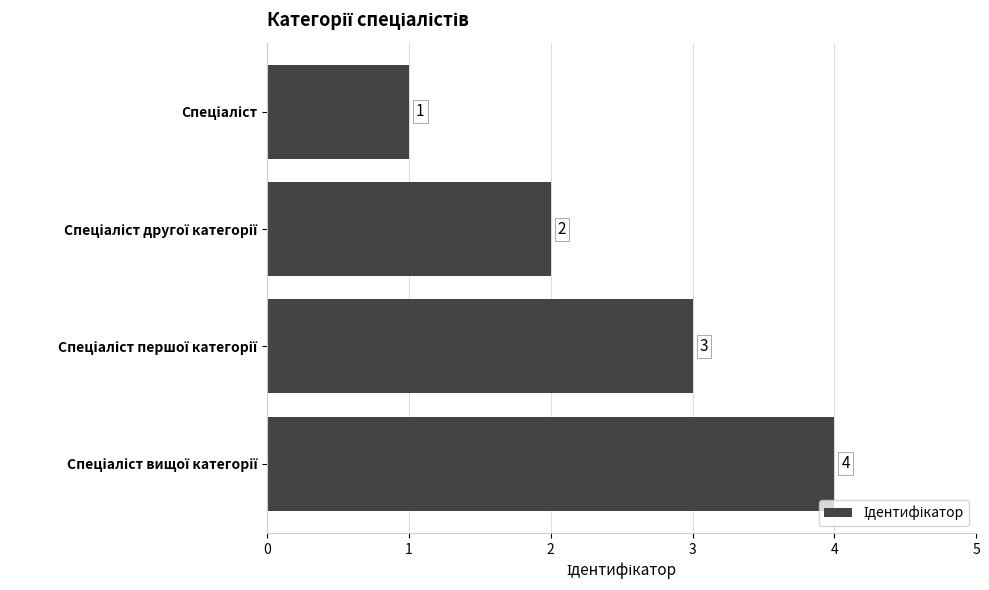

Does the chart contain stacked bars?

No